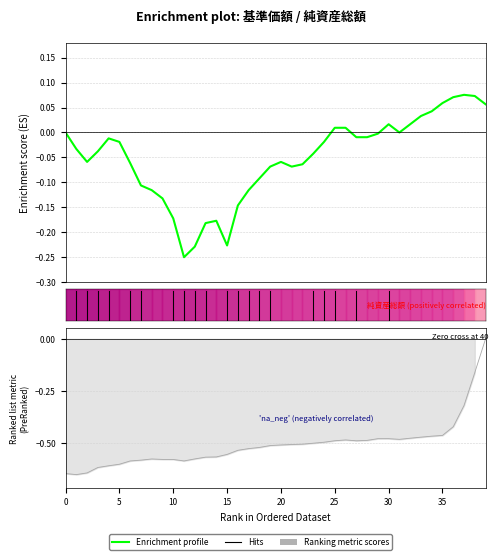

Is this an area chart (filled region under the line)?

No